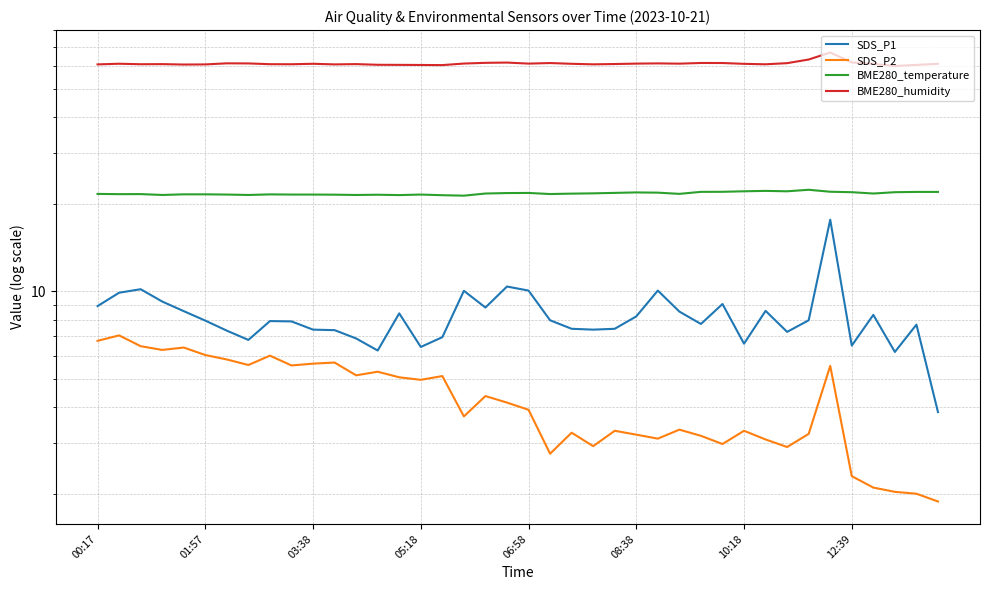

What is the sum of all BME280_humidity values?

2453.4